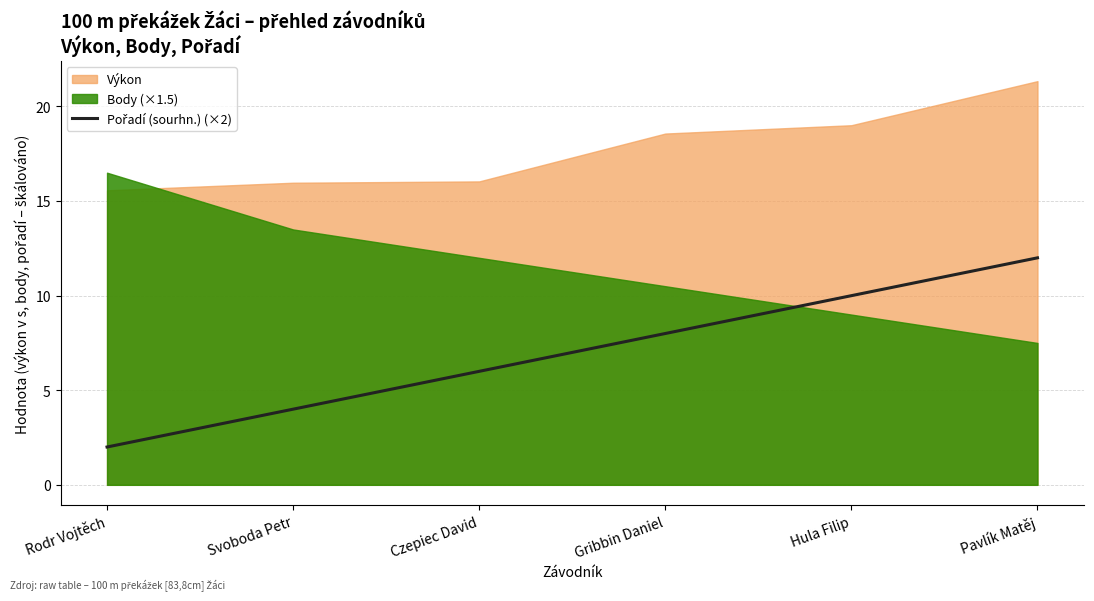

What position from the right is Pavlík Matěj?

1